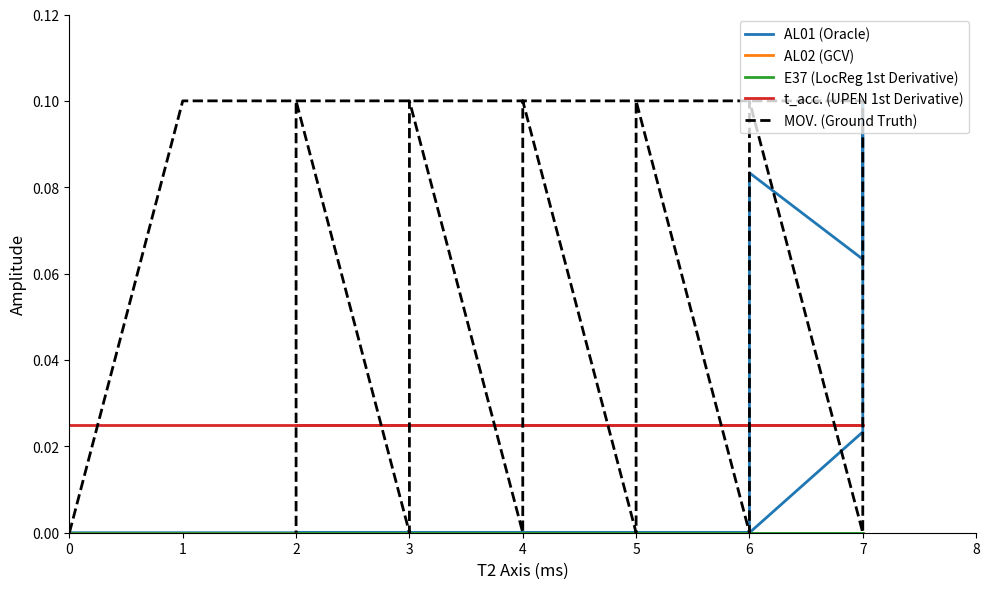

How many distinct data groups are displayed?

5